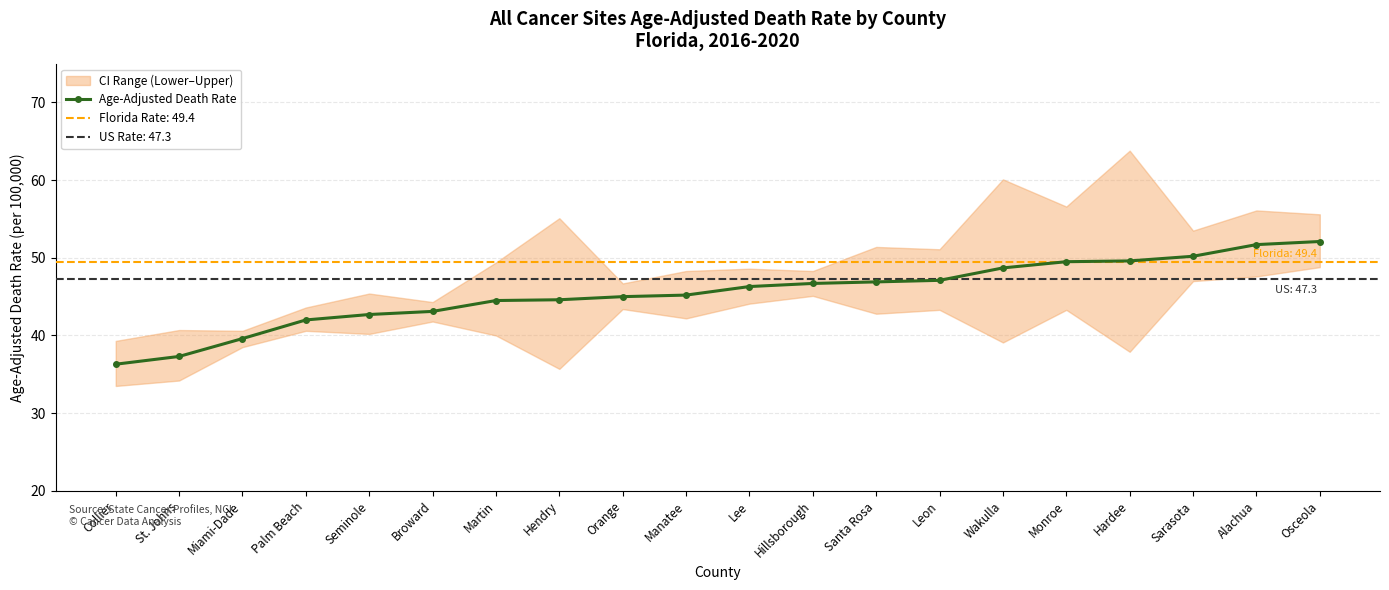

What is the difference between the values at Orange and Miami-Dade?

5.4